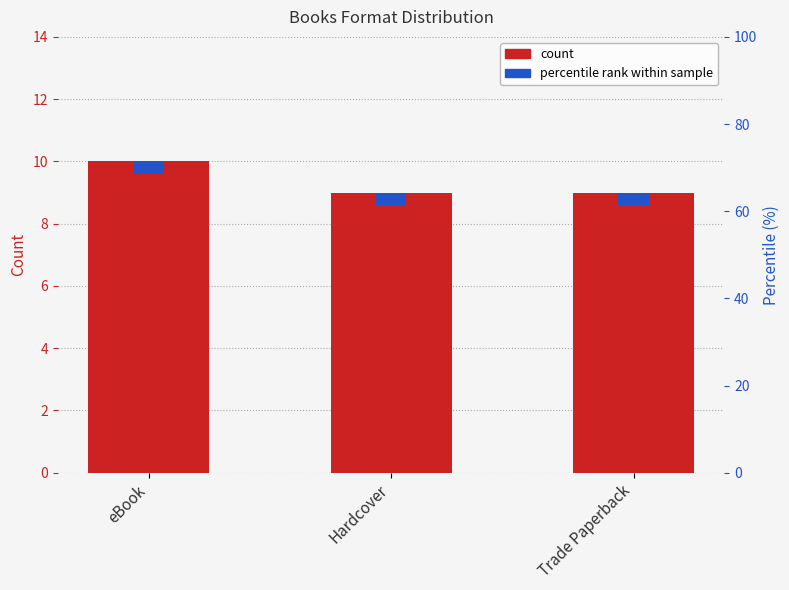

Reading right to left, transcribe all the data shown in this chart.

eBook count: Trade Paperback=9.0	Hardcover=9.0	eBook=10.0
percentile rank within sample: Trade Paperback=0.4	Hardcover=0.4	eBook=0.4